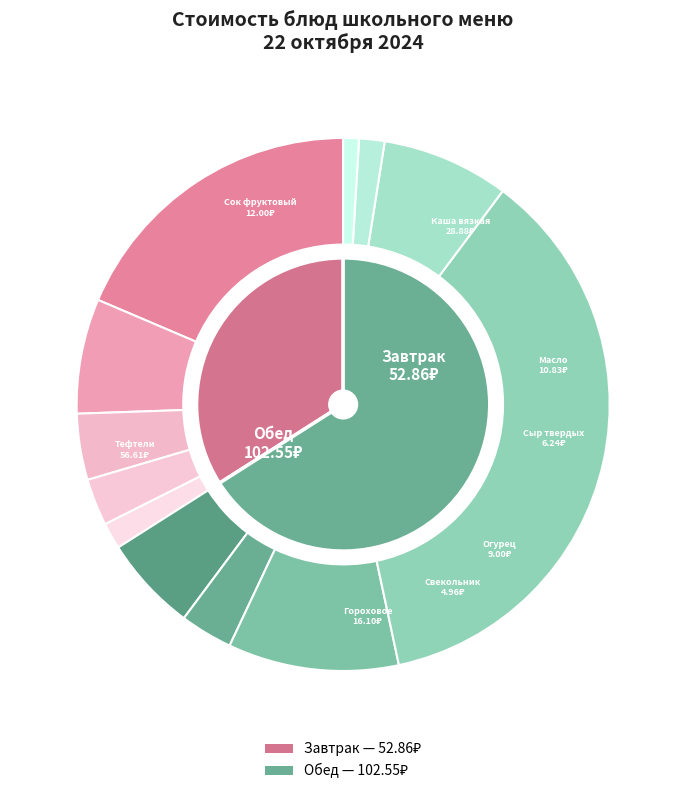

What is the ratio of the value at Гороховое пюре с маслом сливочным to the value at Хлеб пшеничный (завтрак)?

3.6